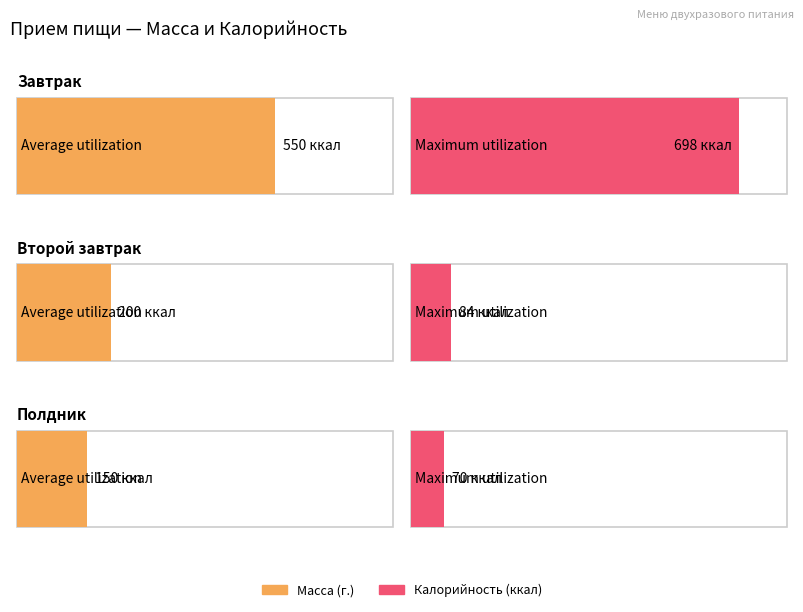

What is the maximum value for Maximum utilization?

698.1